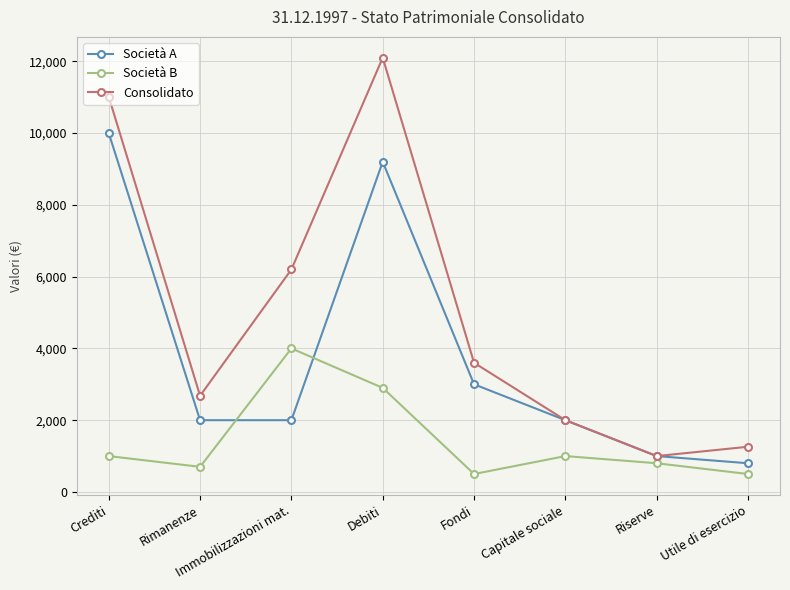

Which category has the highest value in the Società A series?

Crediti